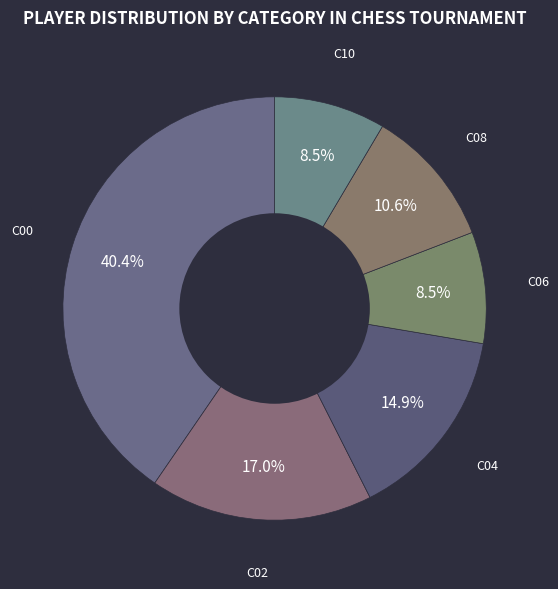

How many segments does this pie chart have?

6